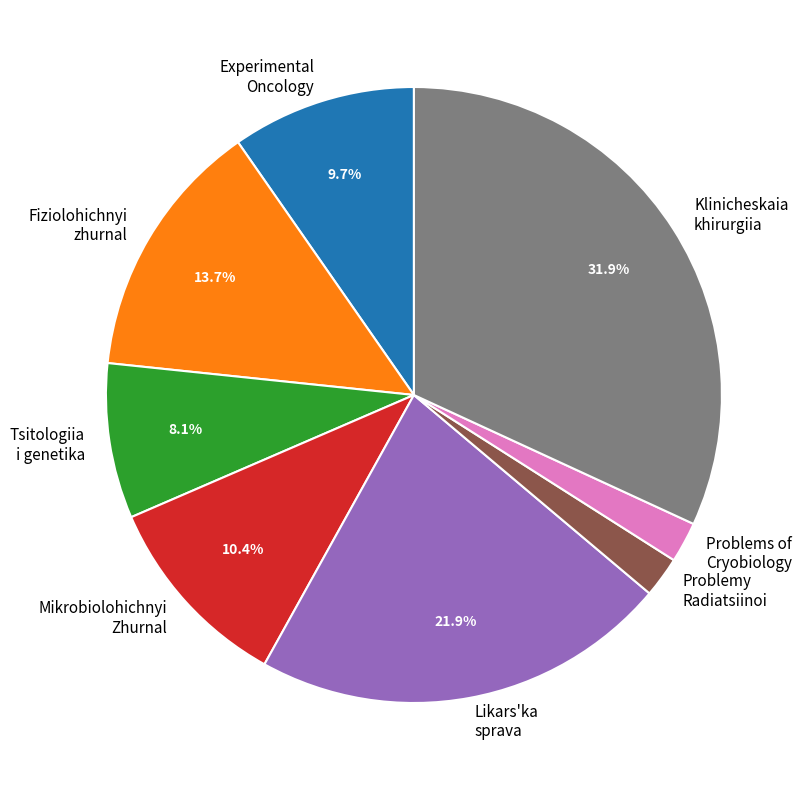

Is there a majority slice in this chart?

No